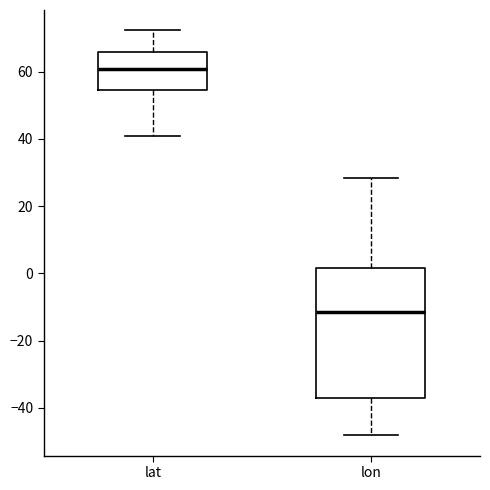

Which box has the highest median line?

lat